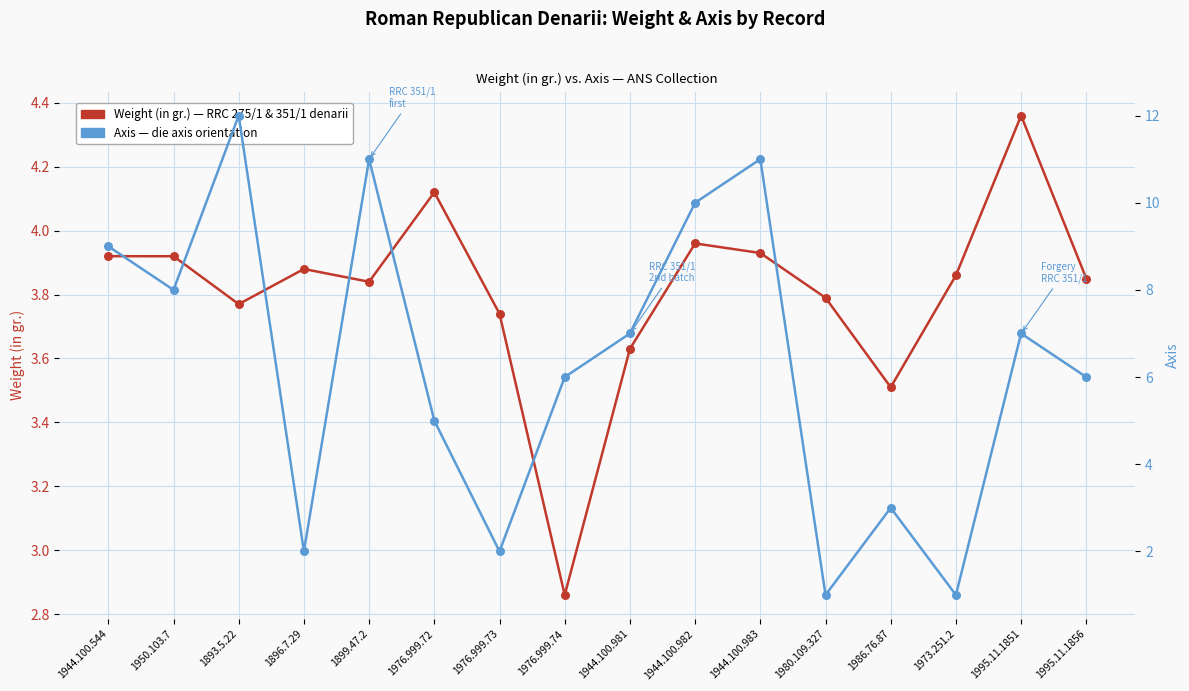

Which series has the widest spread of Y values?

Axis